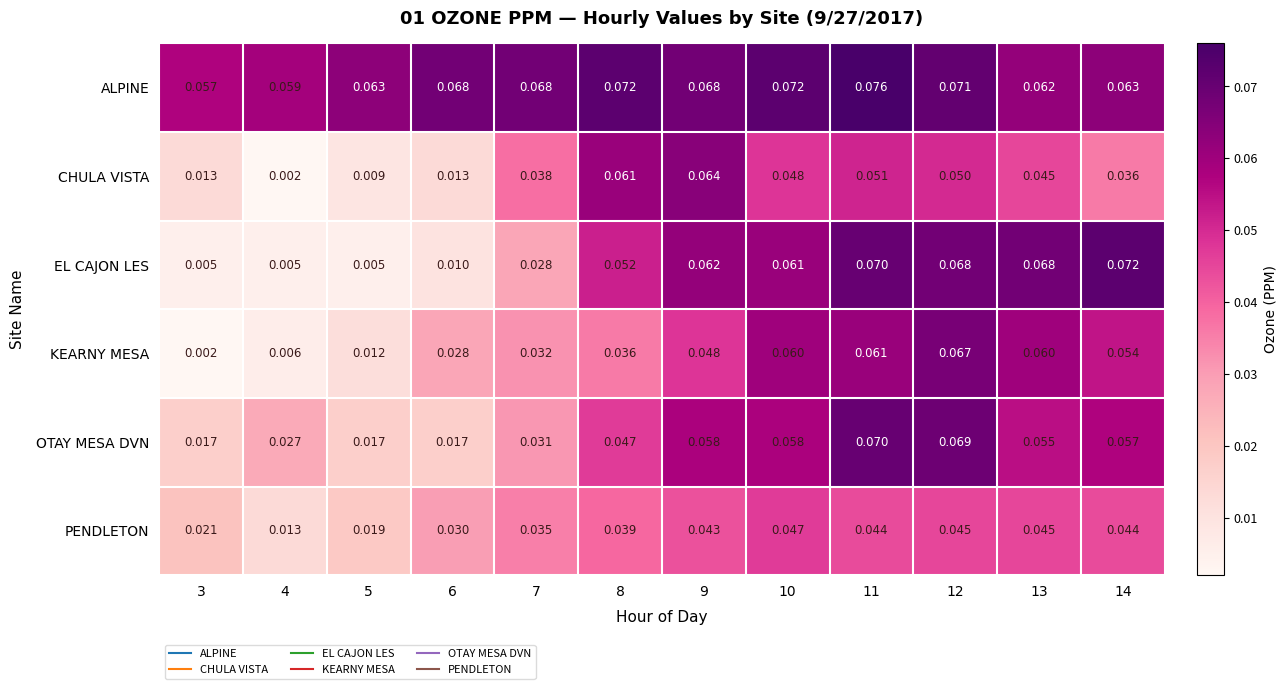

Which series has the widest spread of values?

EL CAJON LES